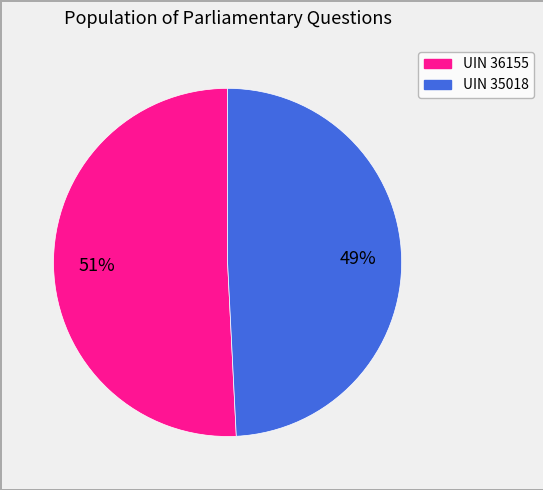

Combined, do UIN 36155 and UIN 35018 account for over 50%?

Yes